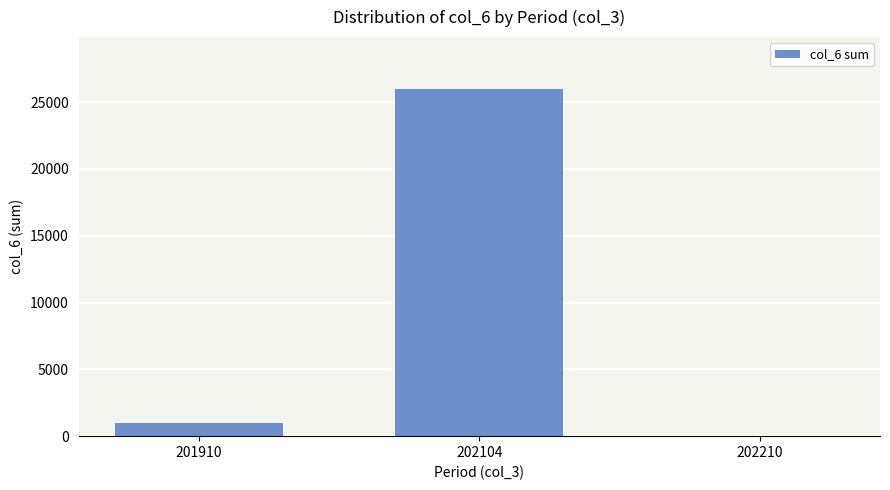

Reading left to right, extract all data points from this chart.

957	25967	24